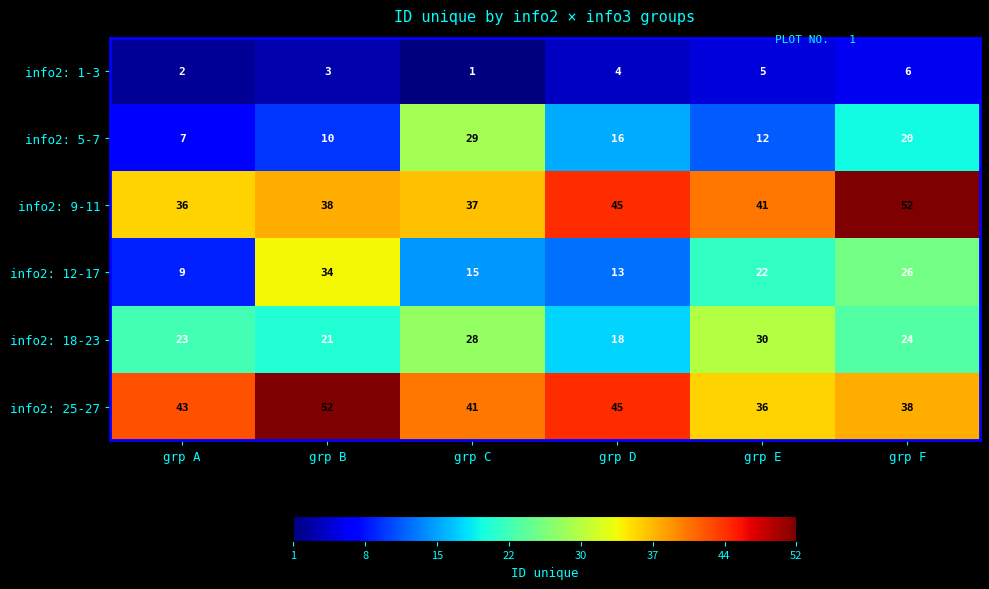

List the labels in order of info2: 9-11 value, smallest first.

grp A, grp C, grp B, grp E, grp D, grp F